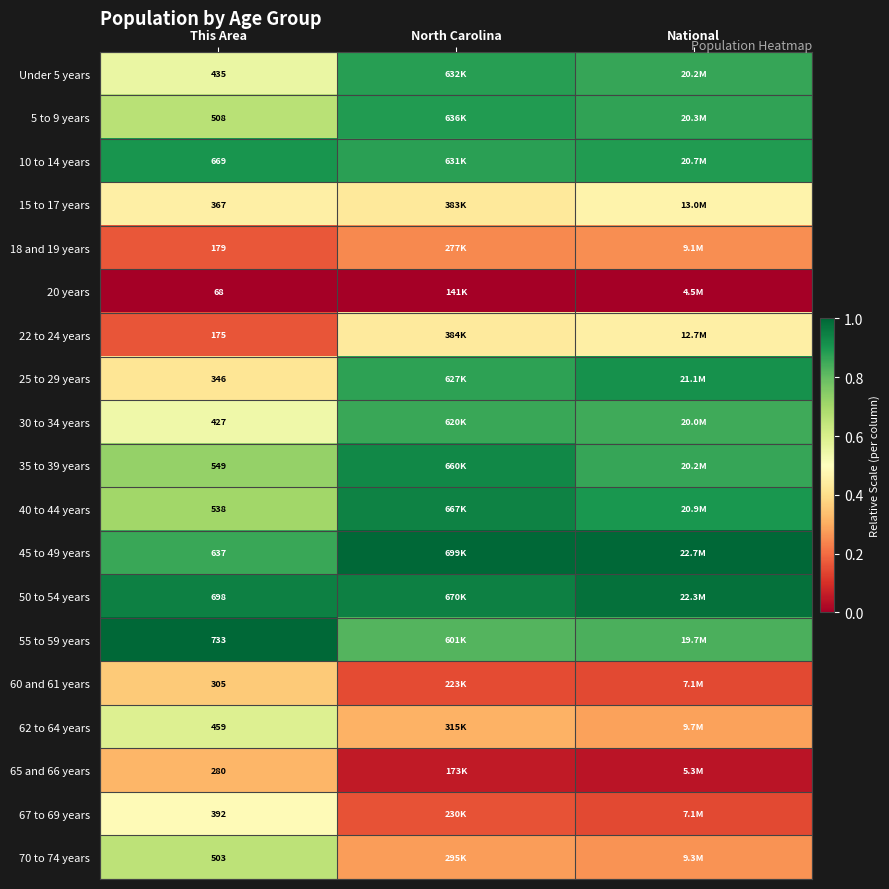

Which has a higher value, North Carolina or National?

North Carolina